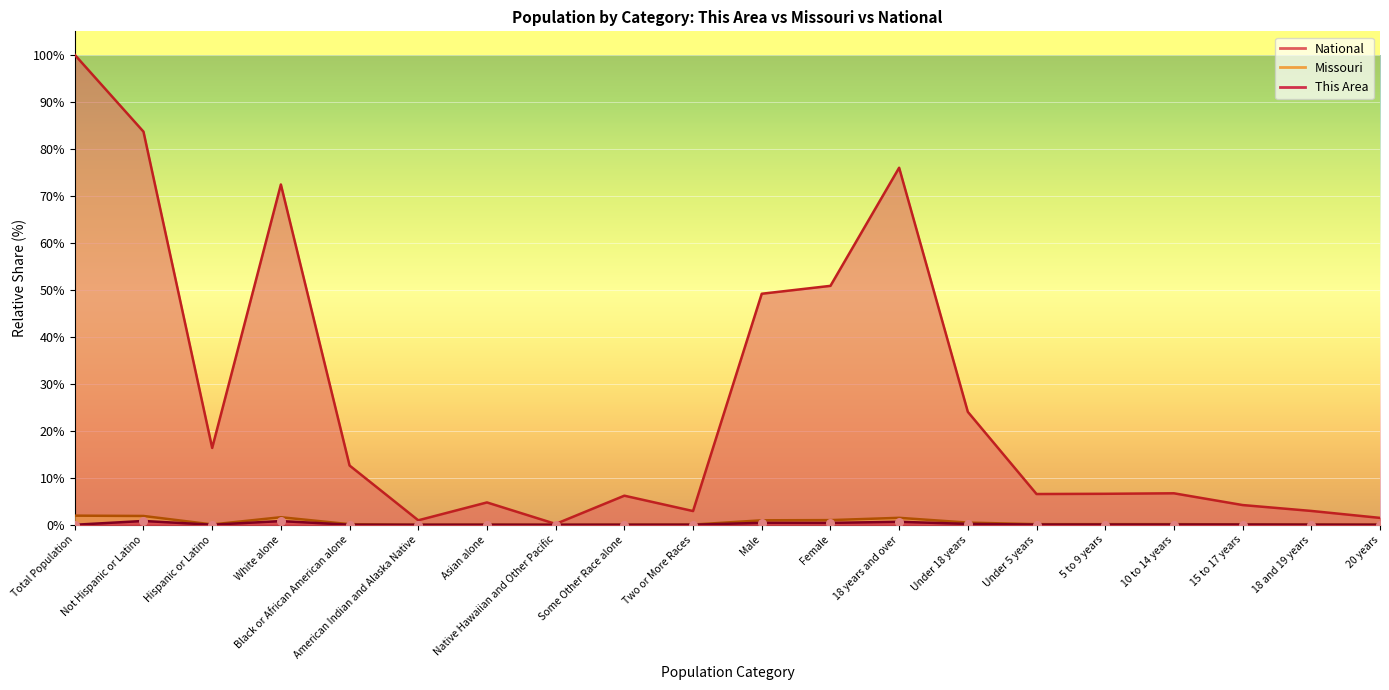

Which series has the largest total across all categories?

National